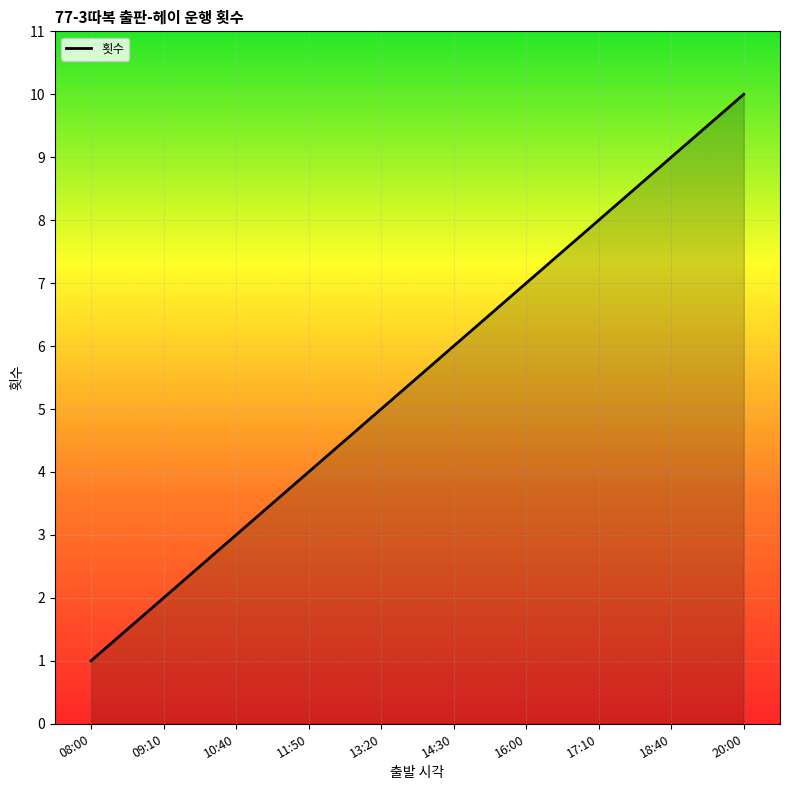

True or false: there are more than 1 points higher than both neighbors.

False